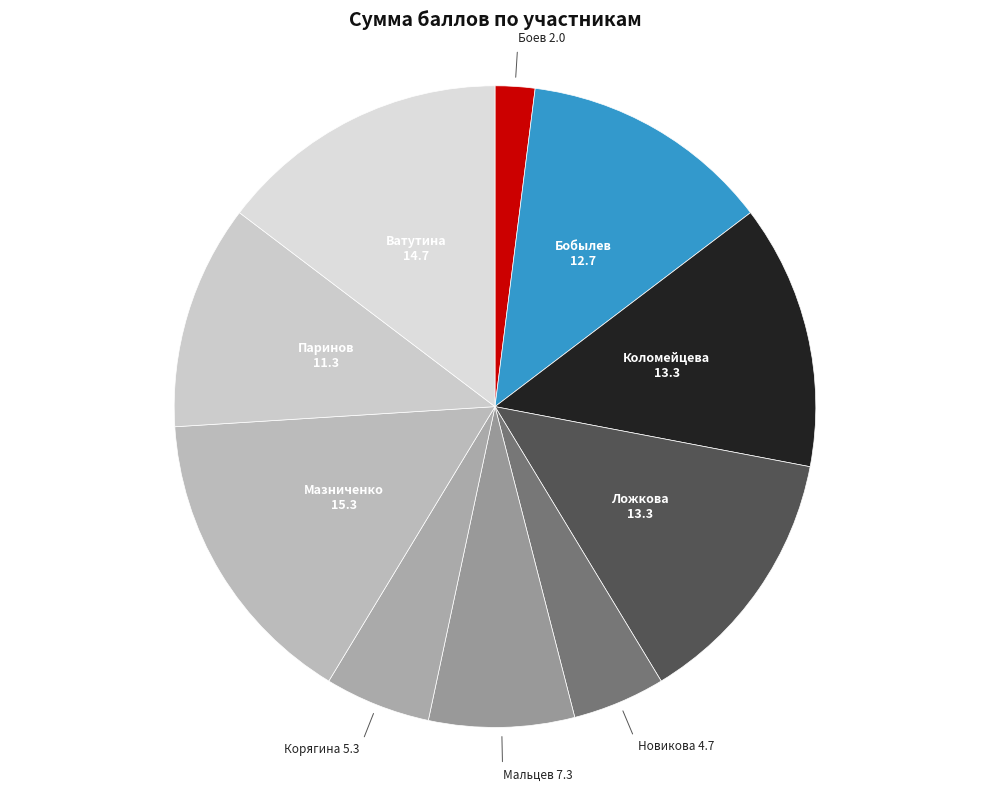

Is Мазниченко the majority of the pie?

No